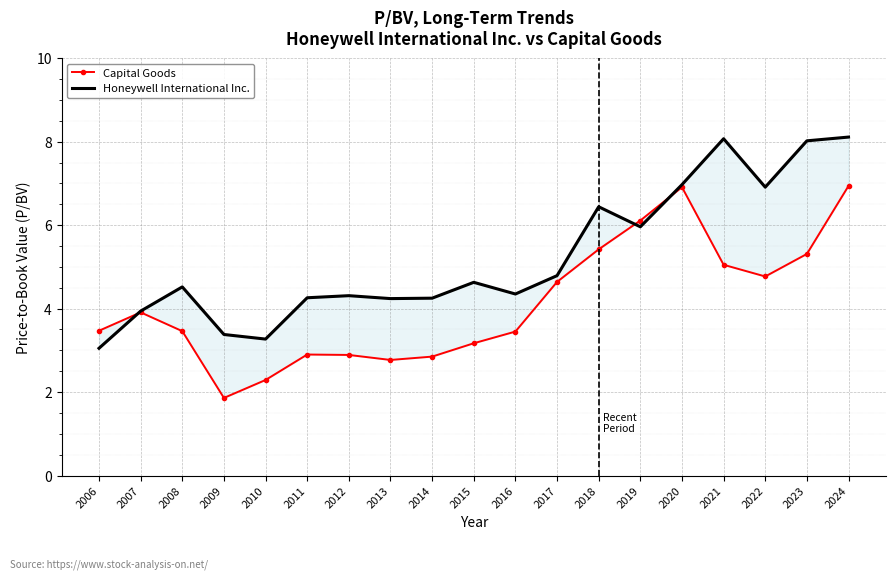

In Capital Goods, how many points are lower than both neighbors (excluding endpoints)?

3